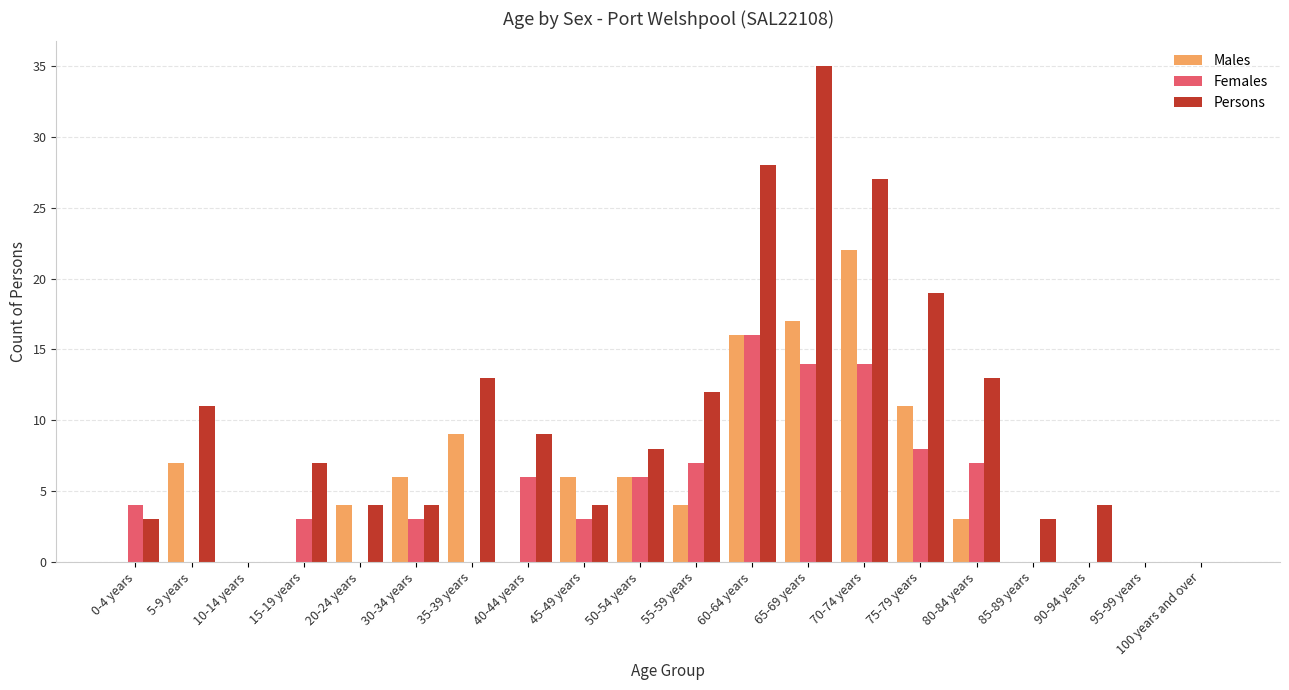

At which label is Females closest to 8?

75-79 years